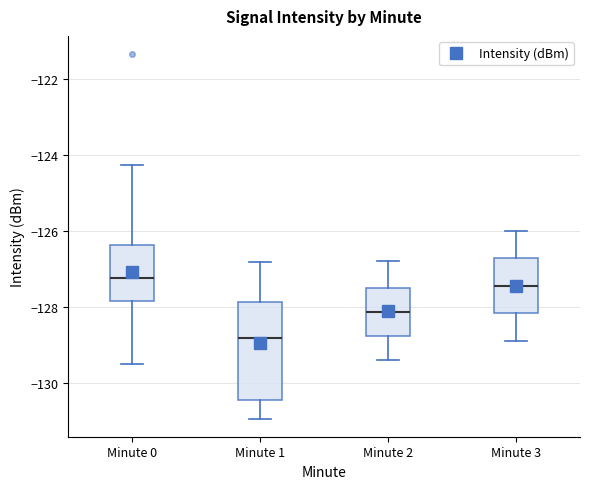

Where is the upper edge of the box for Minute 1 on the y-axis? The values are not printed on the chart, so give them approximately, as read against the axis.

-127.8